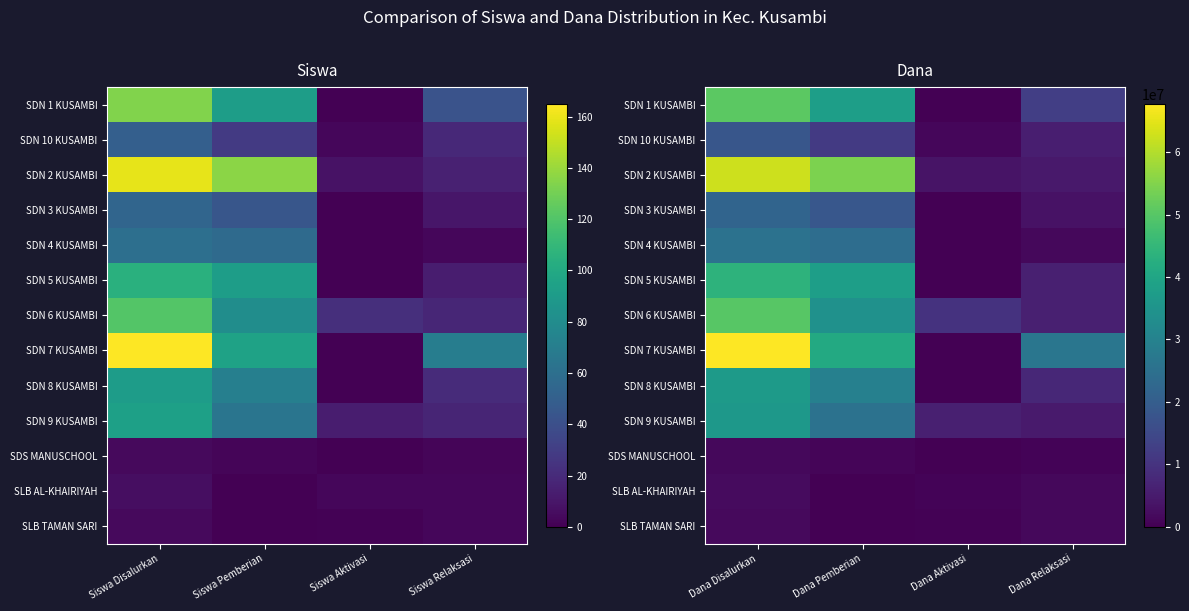

Between Dana Disalurkan and Dana Pemberian, which series saw the biggest shift?

SDN 7 KUSAMBI